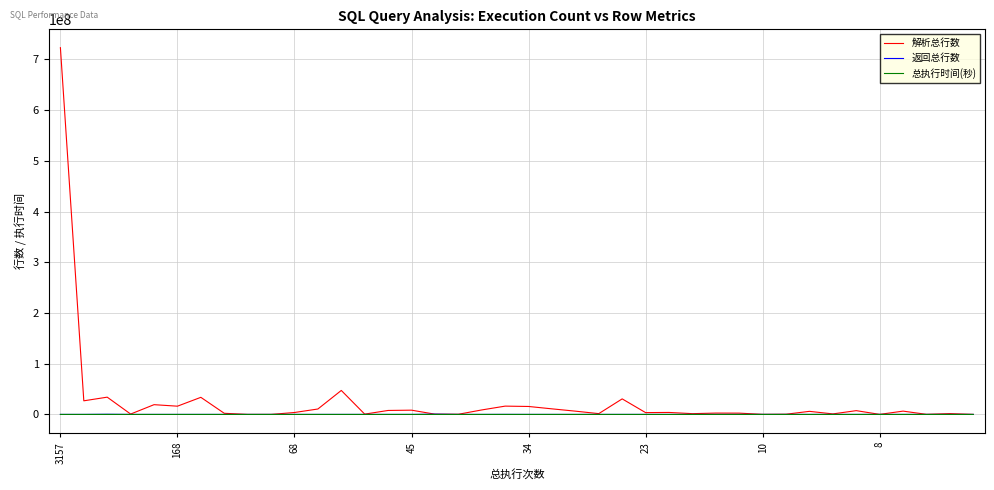

Which series has the largest range (max minus min)?

解析总行数